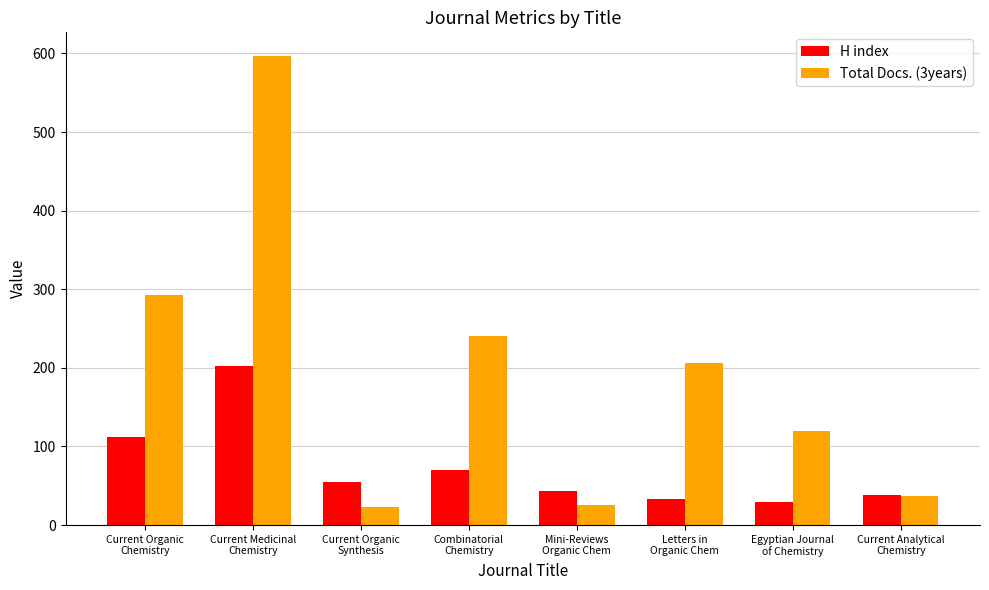

Which series has the widest spread of values?

Total Docs. (3years)